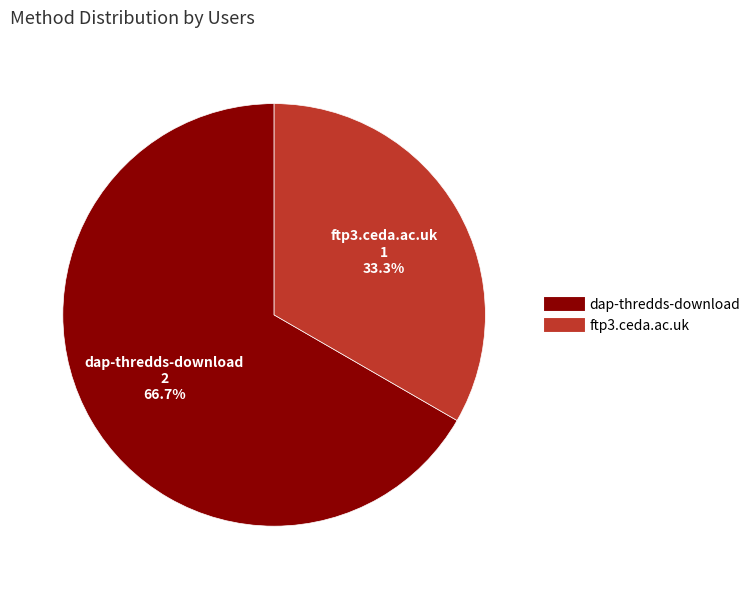

Approximately how many times larger is the value at ftp3.ceda.ac.uk compared to dap-thredds-download?

0.5